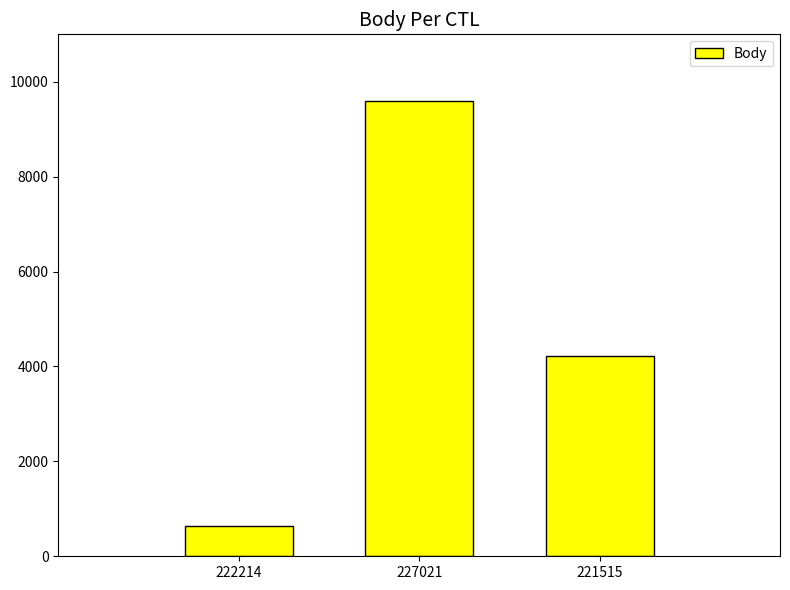

How many distinct data groups are displayed?

1